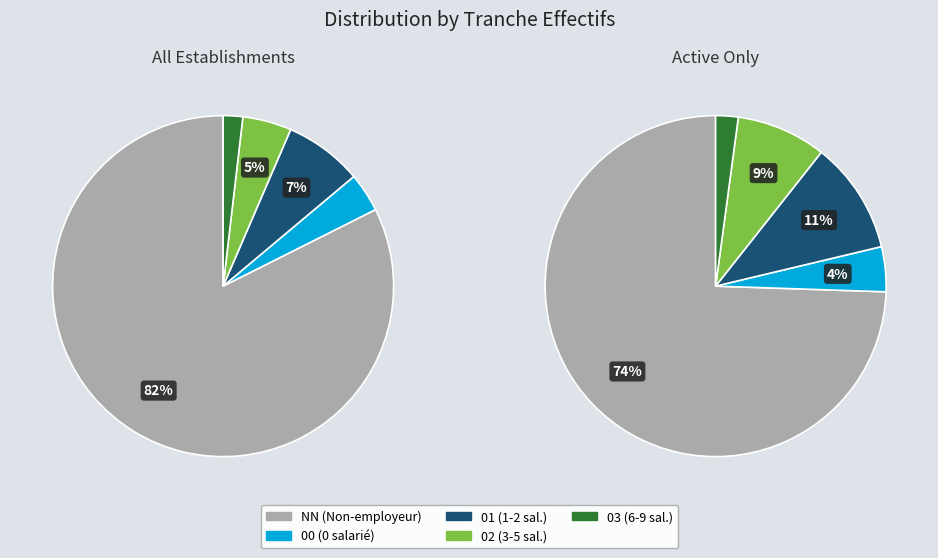

Count the number of slices in the pie.

5